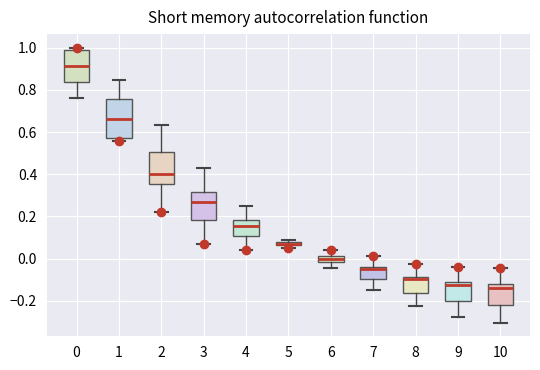

Where does the lower whisker of the box at x = 7 end on the y-axis? The values are not printed on the chart, so give them approximately, as read against the axis.

-0.16